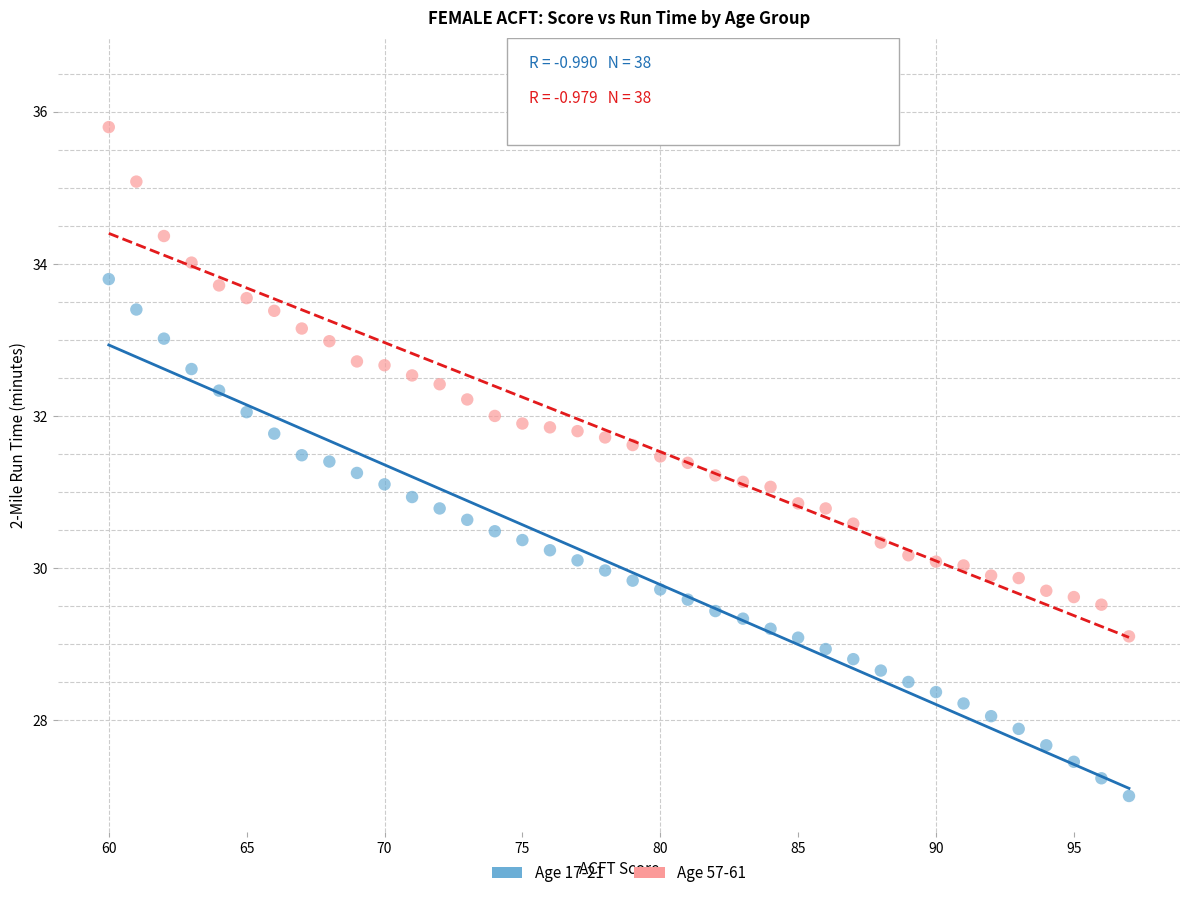

What is the X range (max minus min) for the scatter plot?

37.0